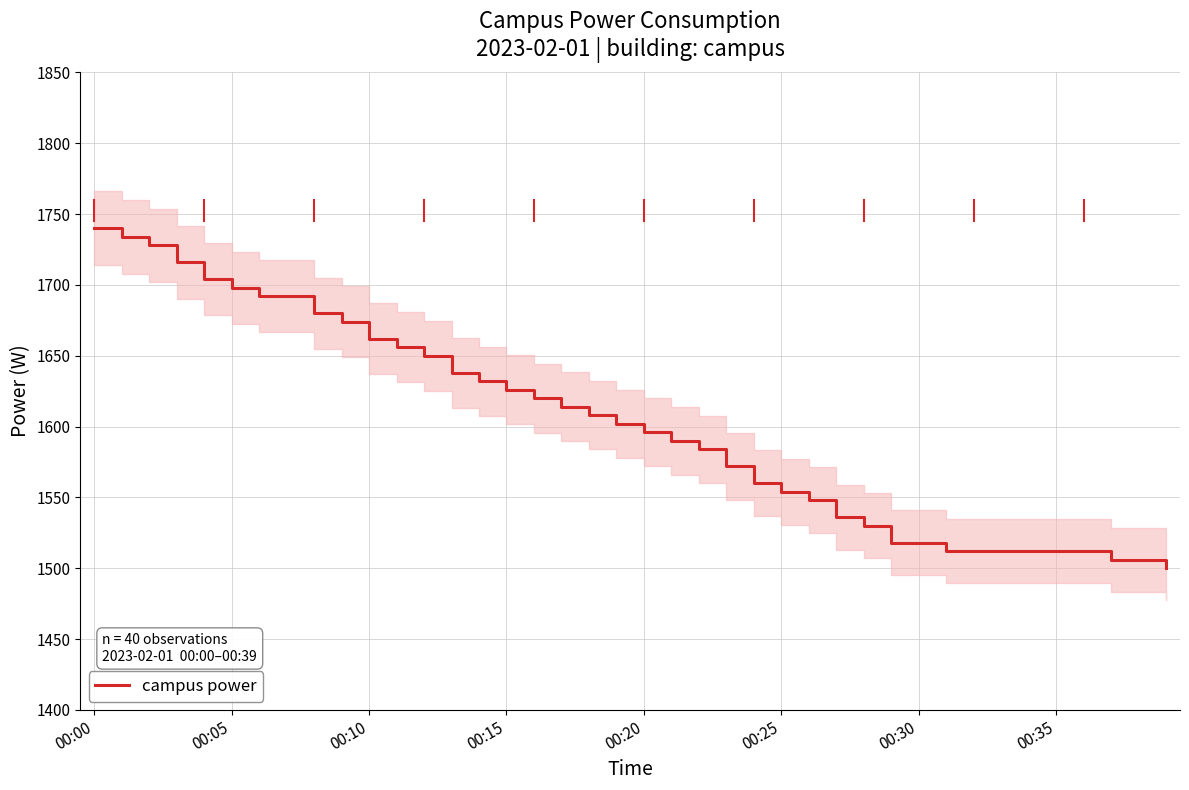

What is the maximum value for campus power?

1740